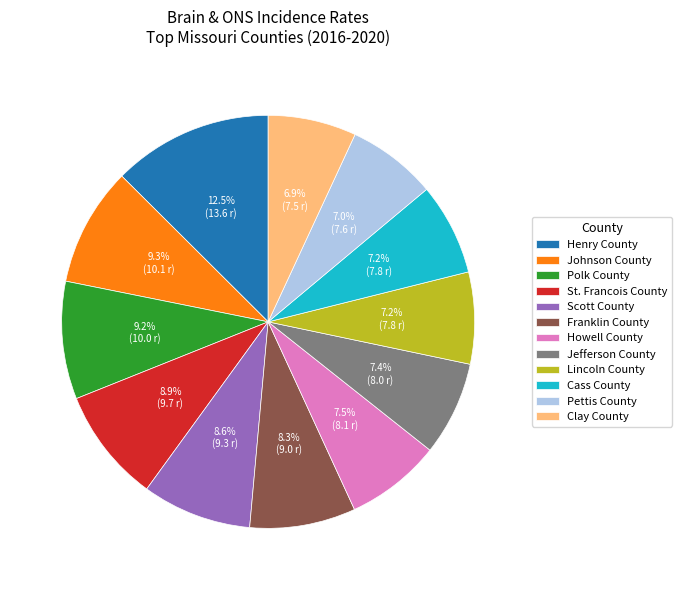

Is it true that Henry County is 7% of the pie?

False